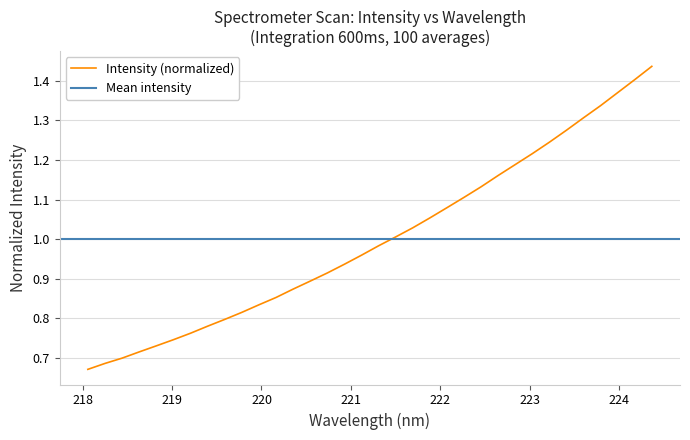

Which category has the lowest value across all series?

218.0596